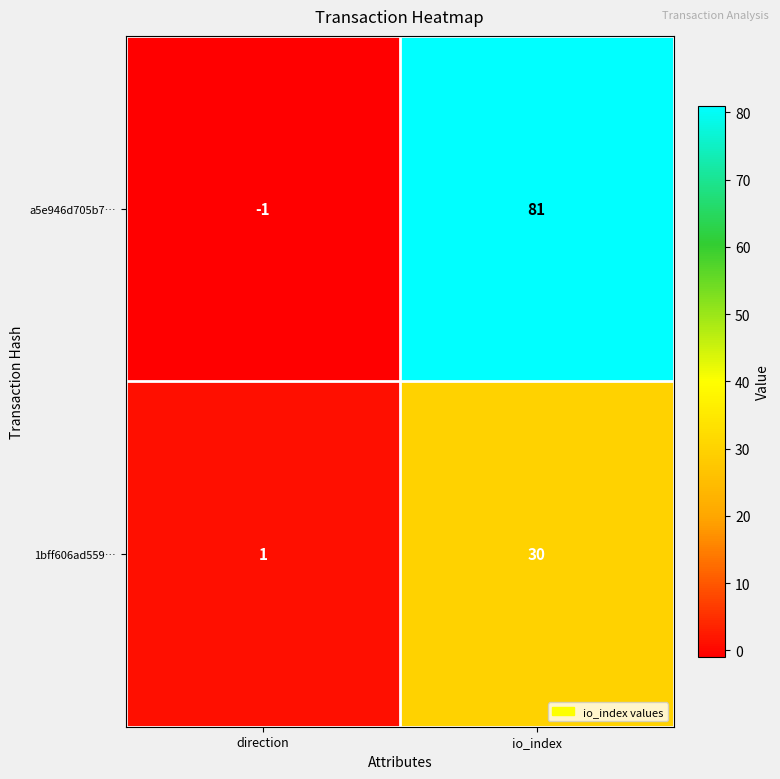

What is the sum of all a5e946d705b7… values?

80